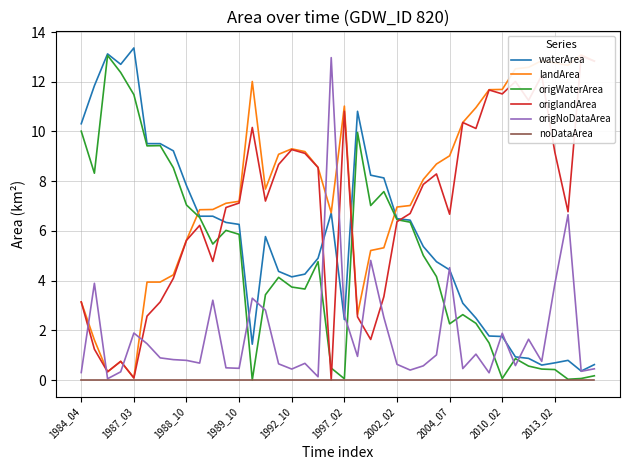

True or false: waterArea has a value of 22.6 at 1989_10.

False